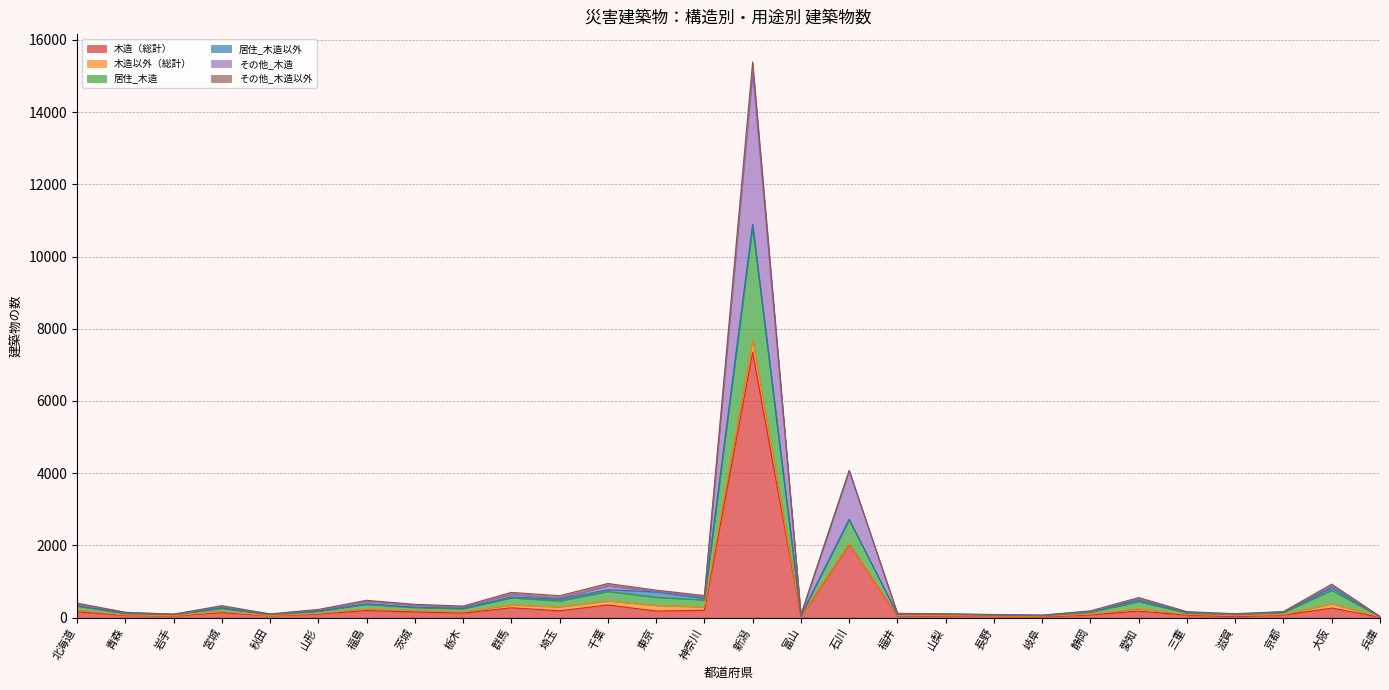

At which category is the sum across all series the highest?

新潟